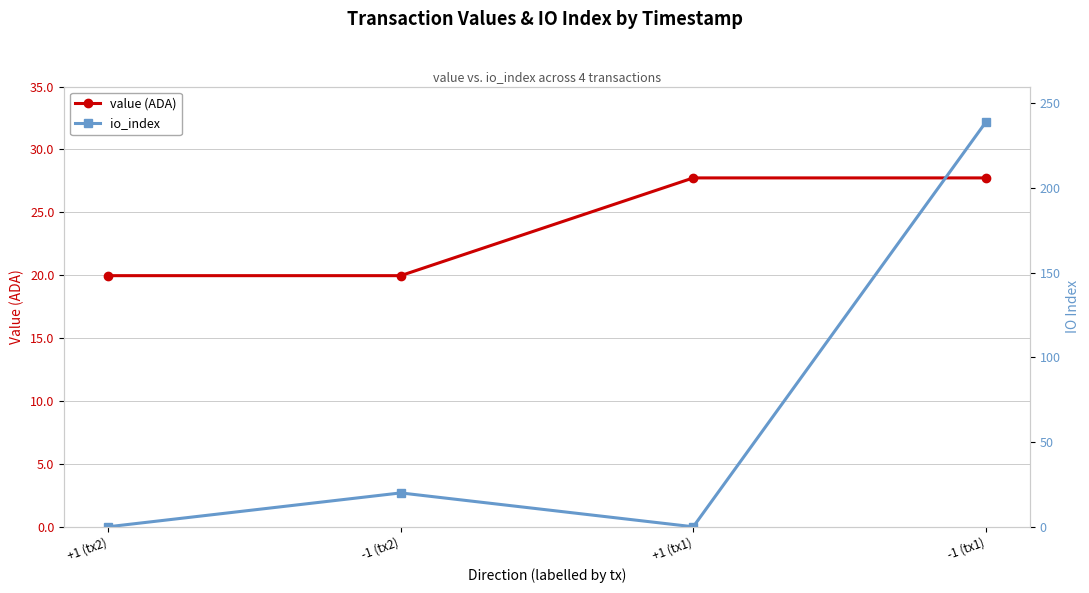

What is the difference between the highest and lowest values at +1 (tx2)?

20.0